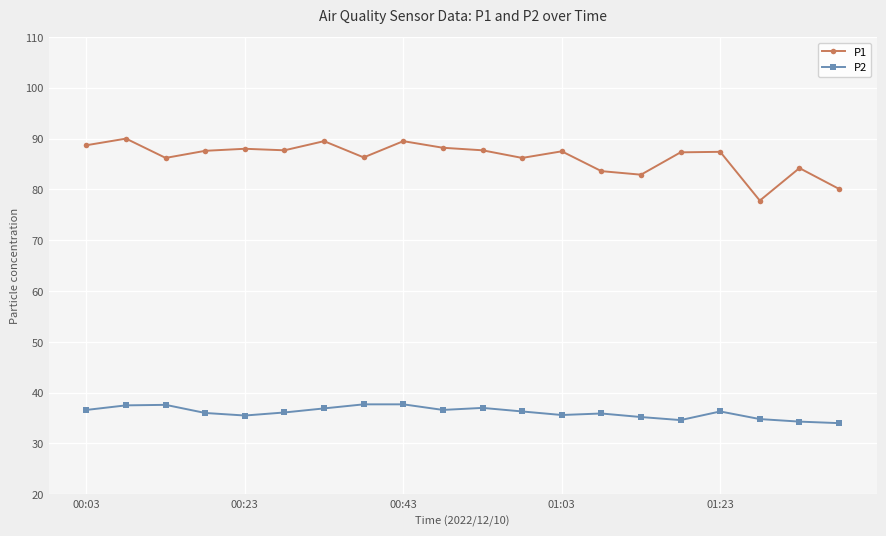

What is the minimum value for P1?

77.8